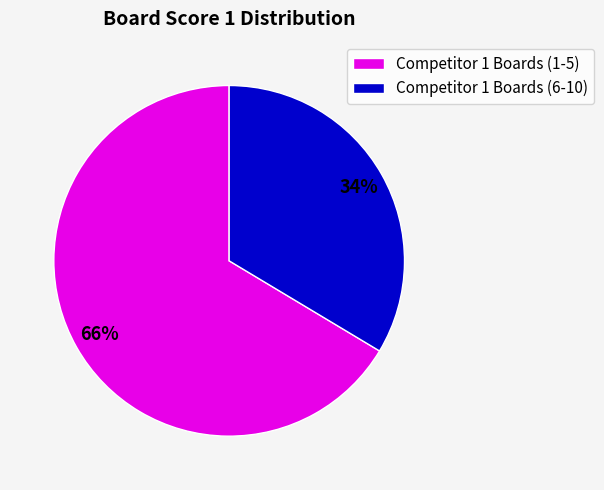

What percentage is the Competitor 1 Boards (1-5) slice, to the nearest percent?

66%